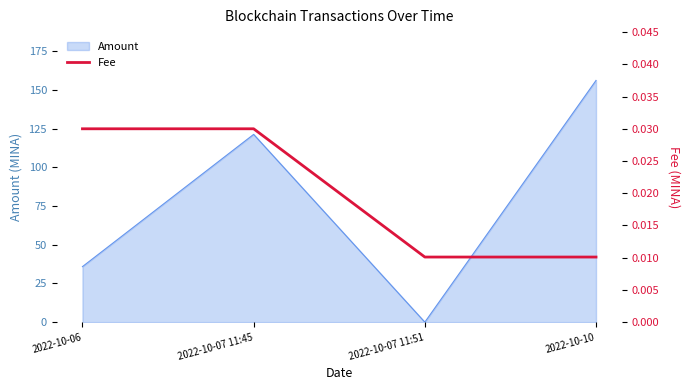

Is it true that Amount equals 0.0 at 2022-10-07 11:51?

True